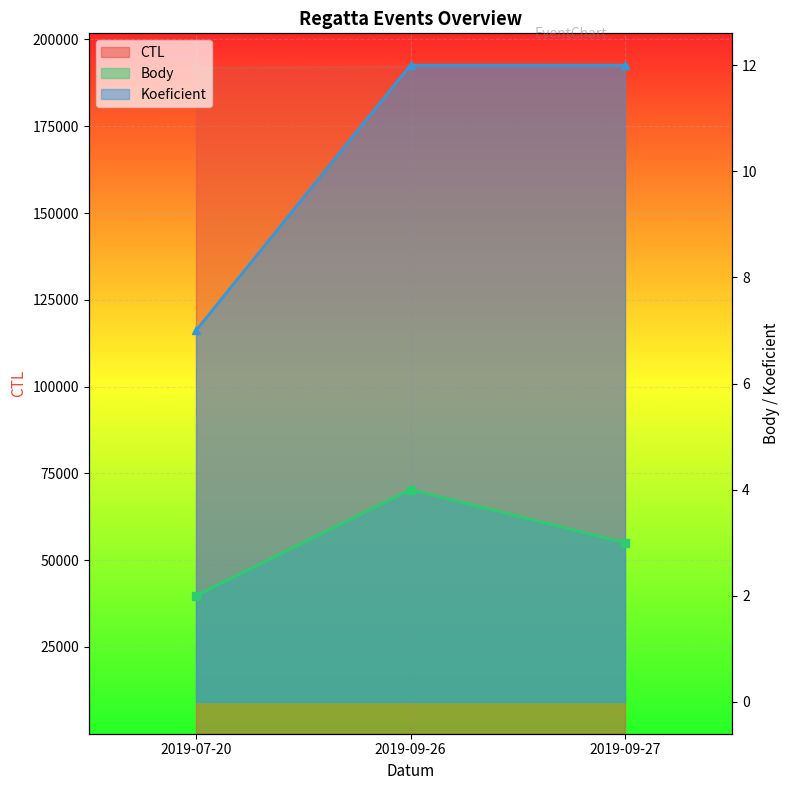

Reading left to right, what are all the values shown in this chart?

CTL: 191712	192161	192162
Body: 2	4	3
Koeficient: 7	12	12